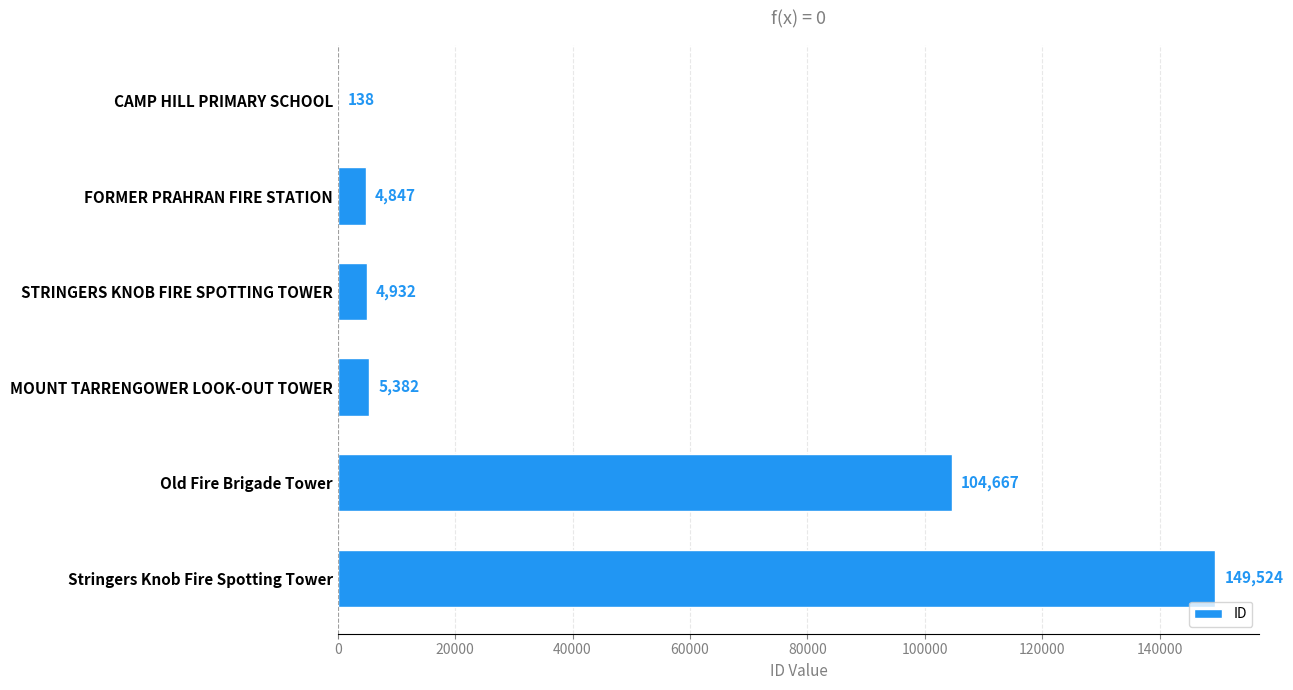

Are the bars horizontal?

Yes